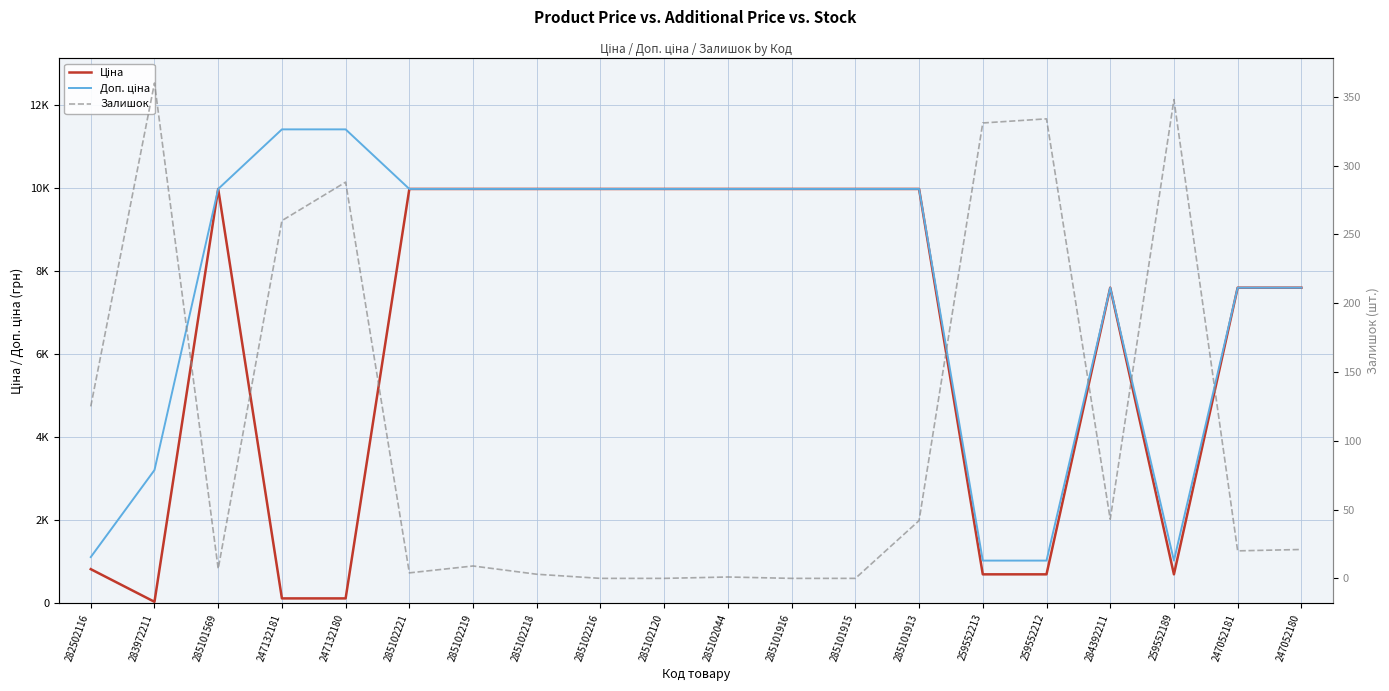

What is the average value of the Доп. ціна series?

7637.4